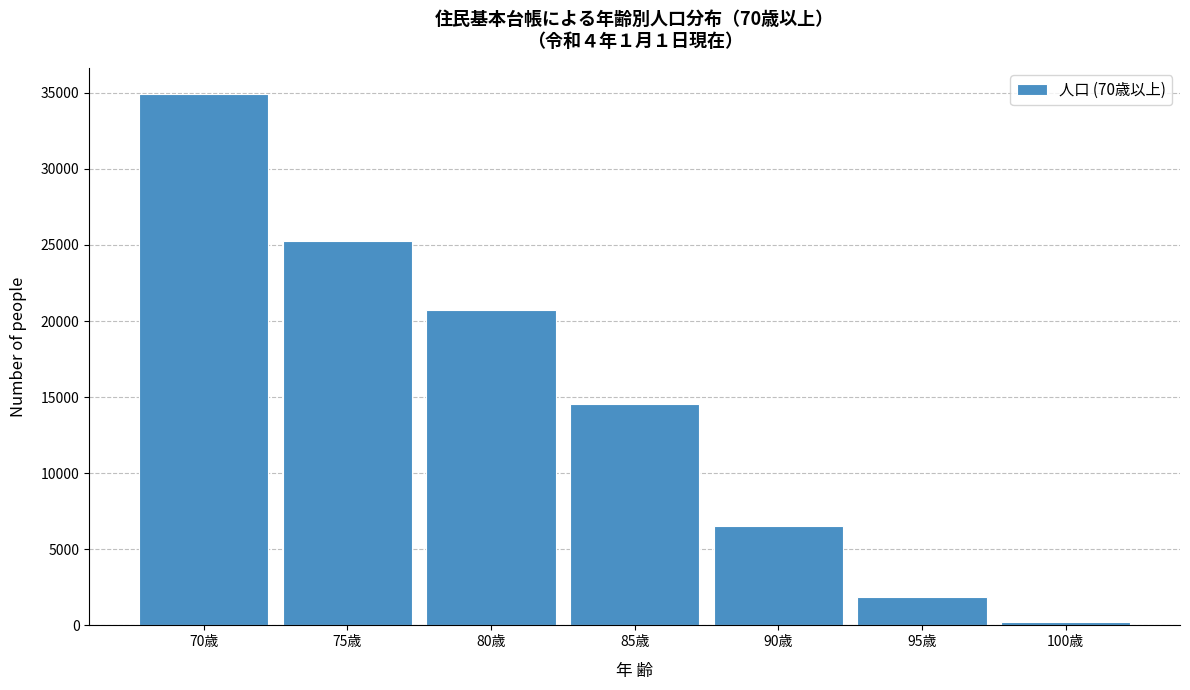

Reading left to right, list all the values displayed in this chart.

34893	25284	20736	14545	6516	1861	225